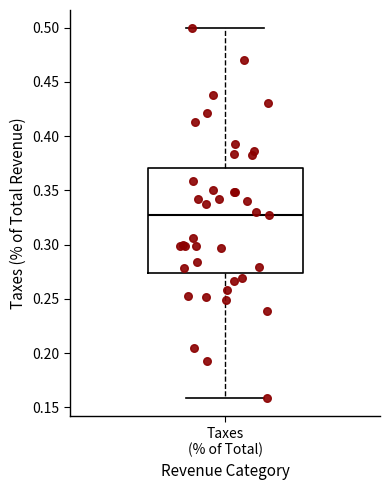

Where does the upper whisker of the box for Taxes (% of Total) end on the y-axis? The values are not printed on the chart, so give them approximately, as read against the axis.

0.500